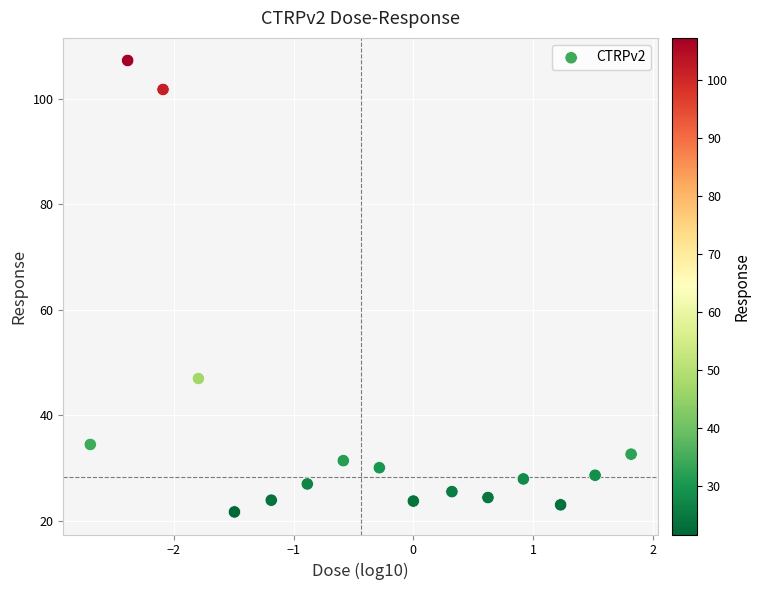

What Y value in the scatter plot is closest to 64?

47.0